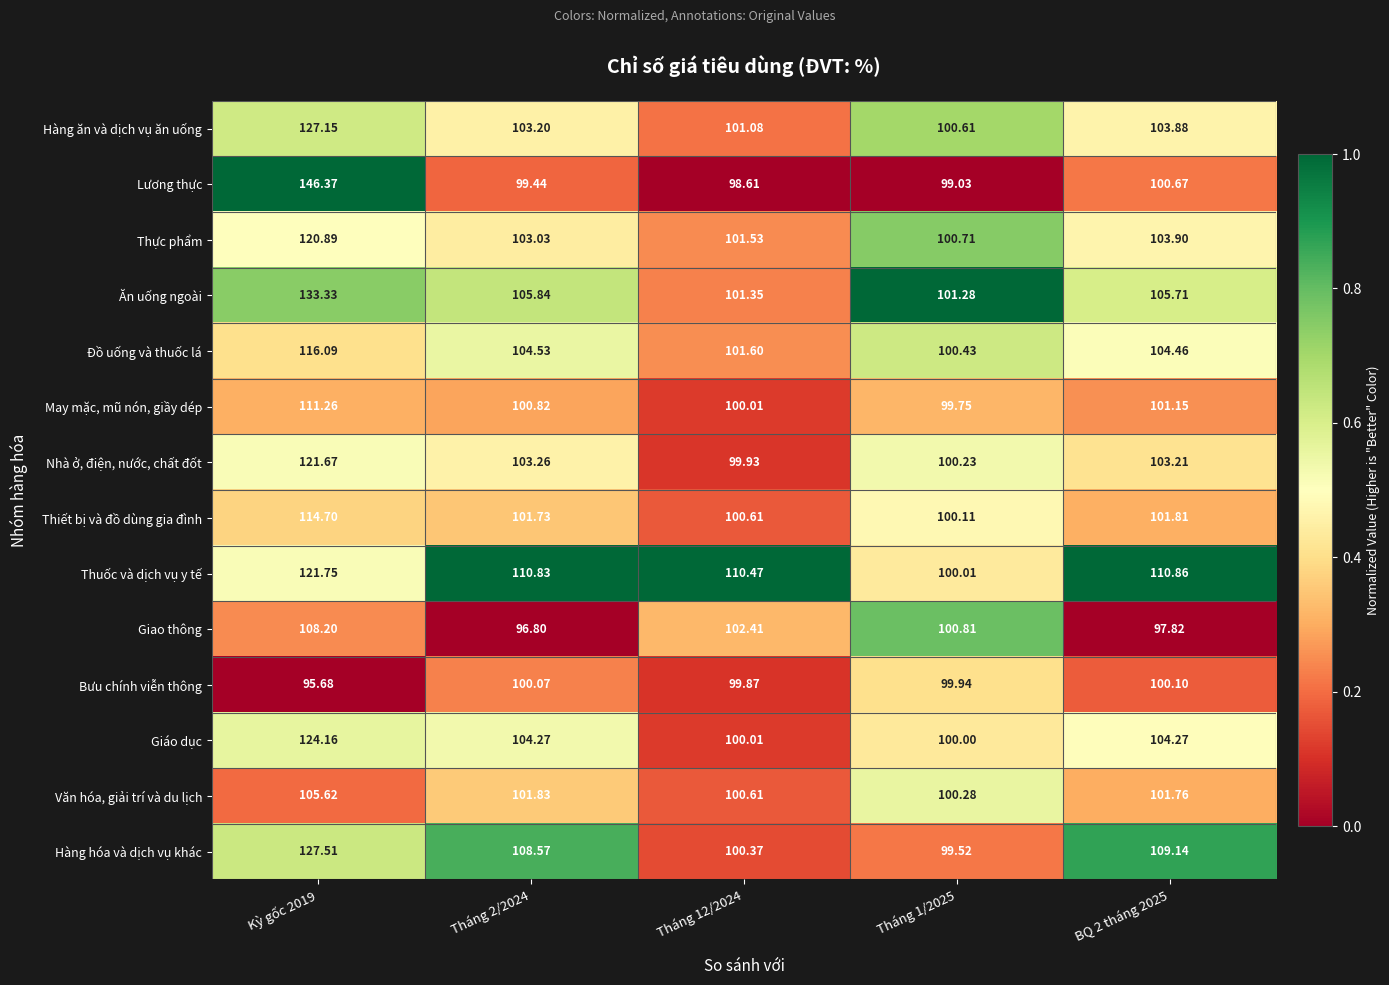

Which series changed the most between Tháng 2/2024 and Tháng 12/2024?

Hàng hóa và dịch vụ khác